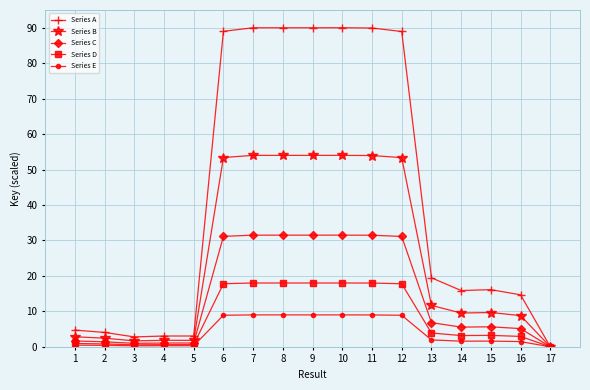

At 8, list the series in order from smallest to largest.

Series E, Series D, Series C, Series B, Series A